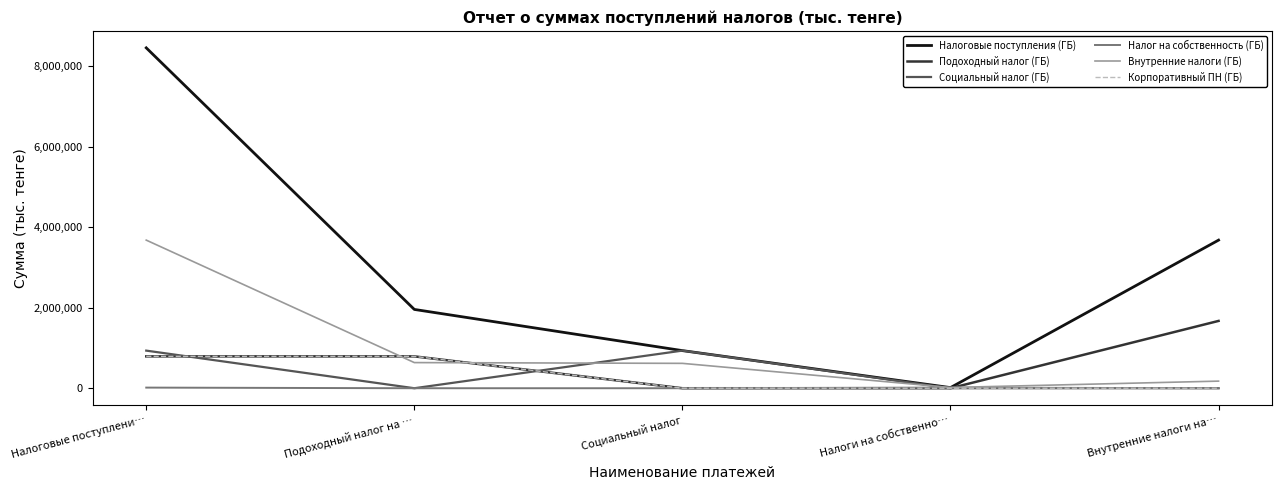

Which series has the largest range (max minus min)?

Налоговые поступления (ГБ)